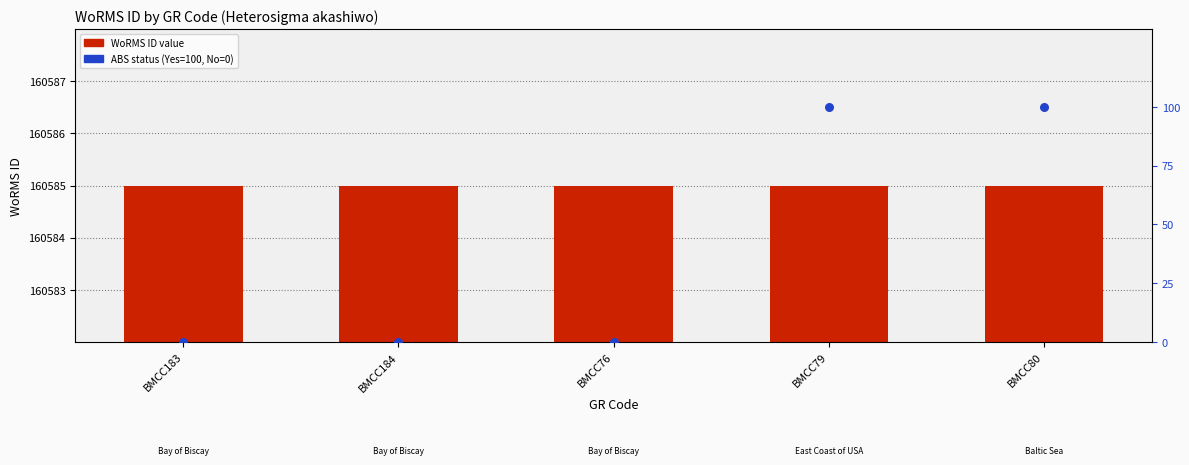

What are all the series names shown in the legend?

WoRMS ID value, ABS status (Yes=100, No=0)